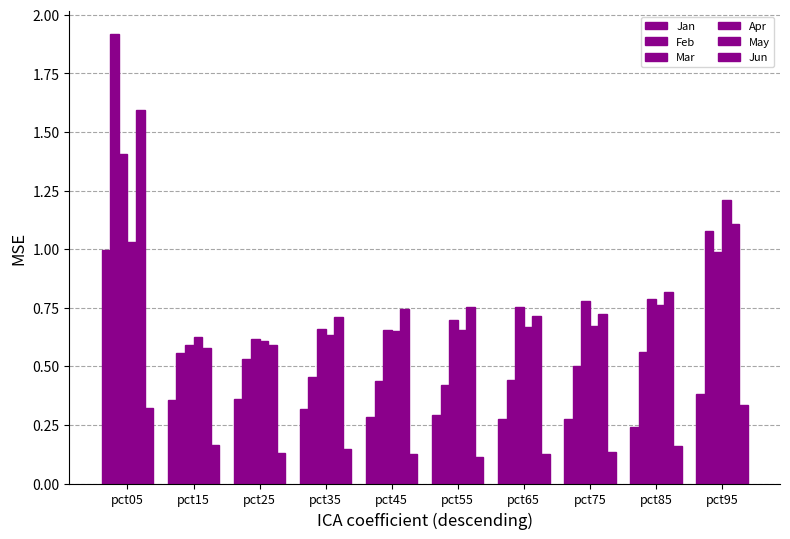

What is the approximate value of Mar at pct25?

0.6